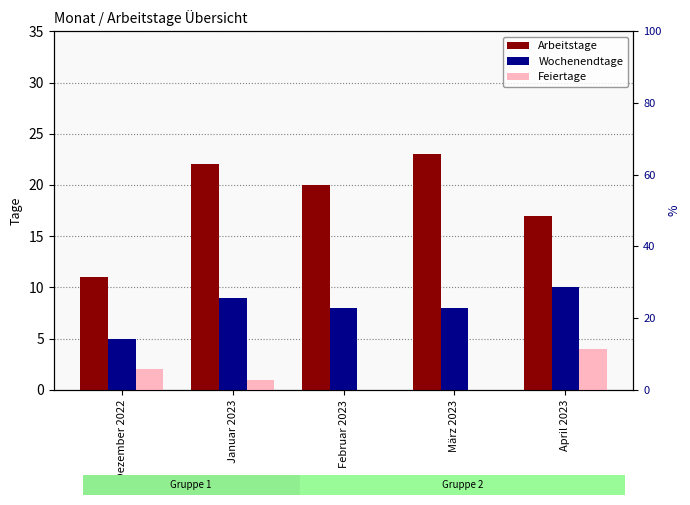

Is it true that Feiertage equals 0 at Februar 2023?

True